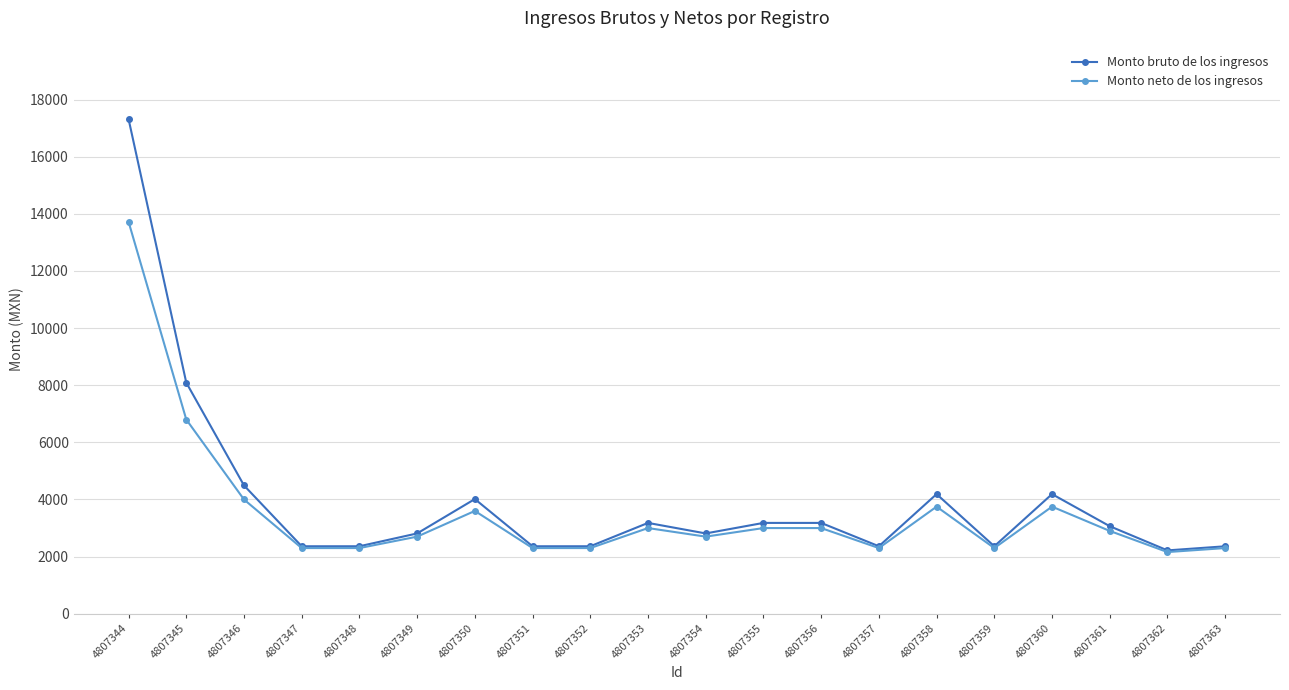

Which series changed the most between 4807359 and 4807361?

Monto bruto de los ingresos